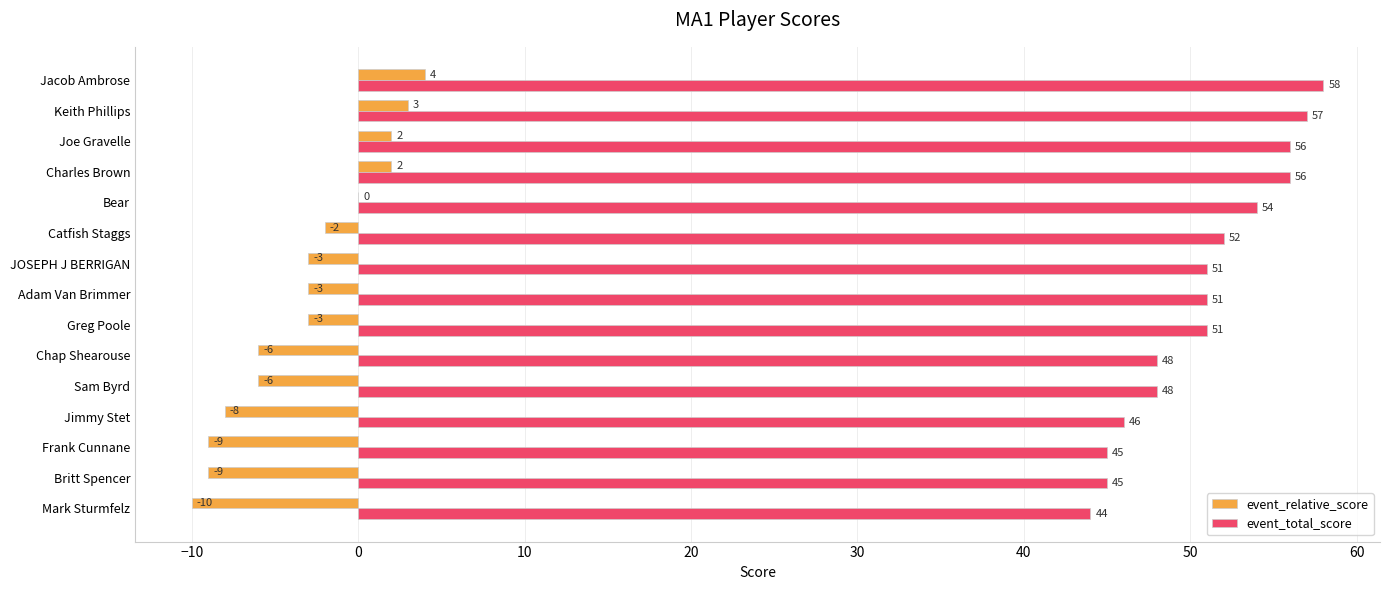

What is the approximate value of event_total_score at Greg Poole, to the nearest 10?

50